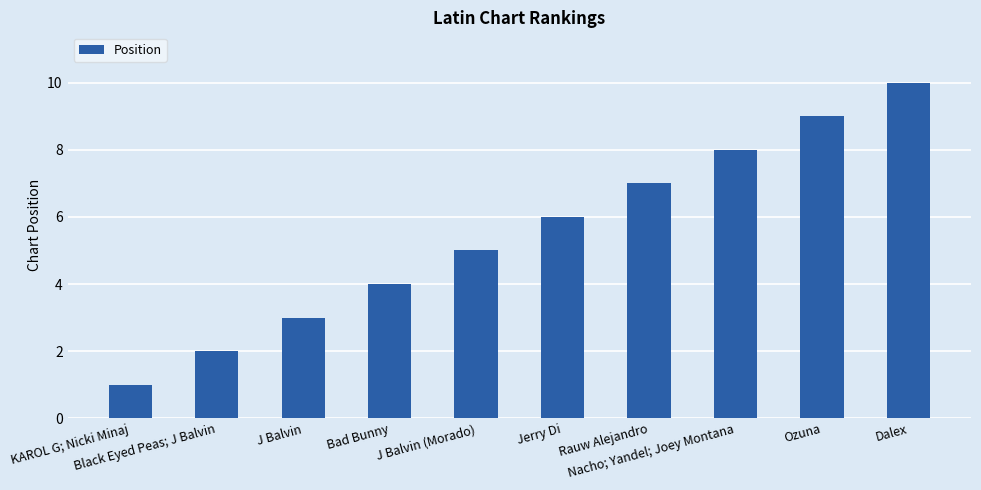

Reading left to right, list all the values displayed in this chart.

1	2	3	4	5	6	7	8	9	10